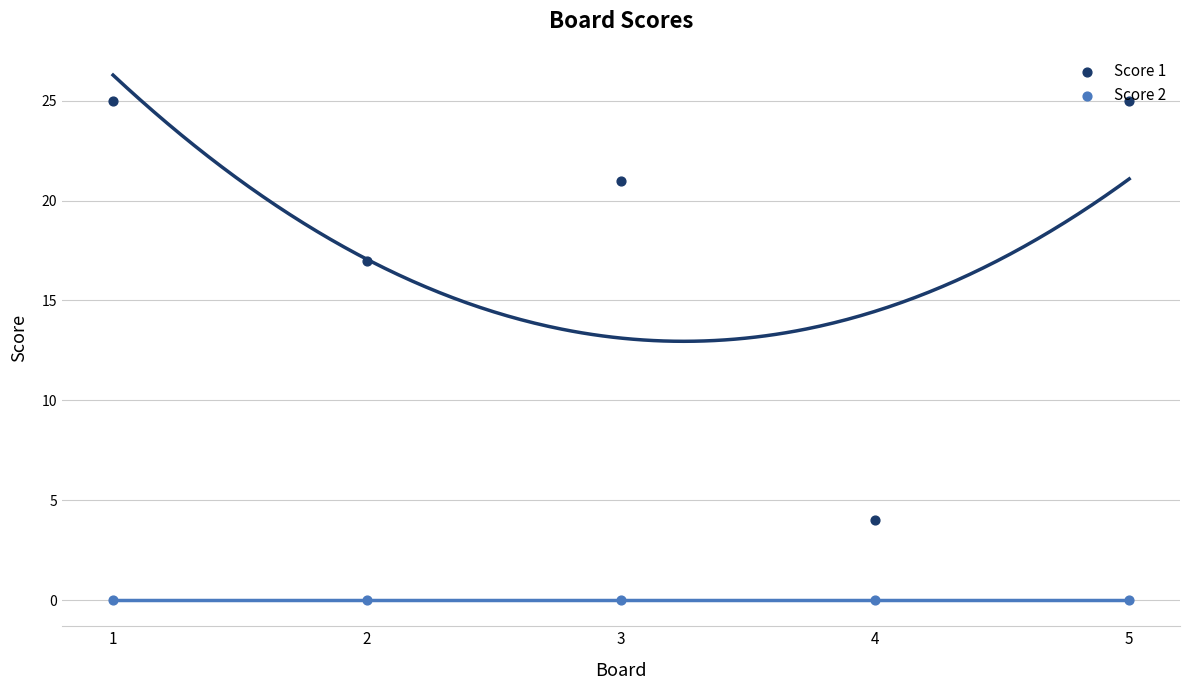

What are all the series names shown in the legend?

Score 1, Score 2